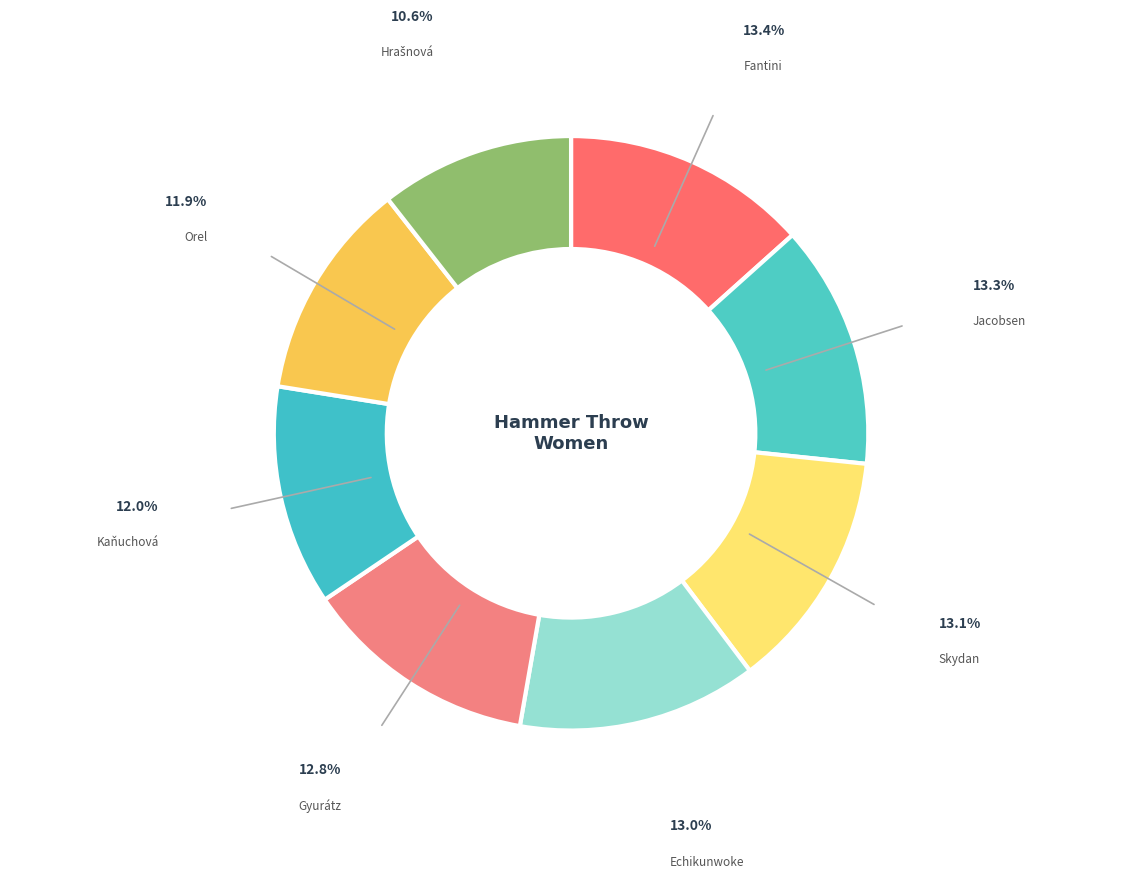

Is there any slice that represents more than half of the pie?

No